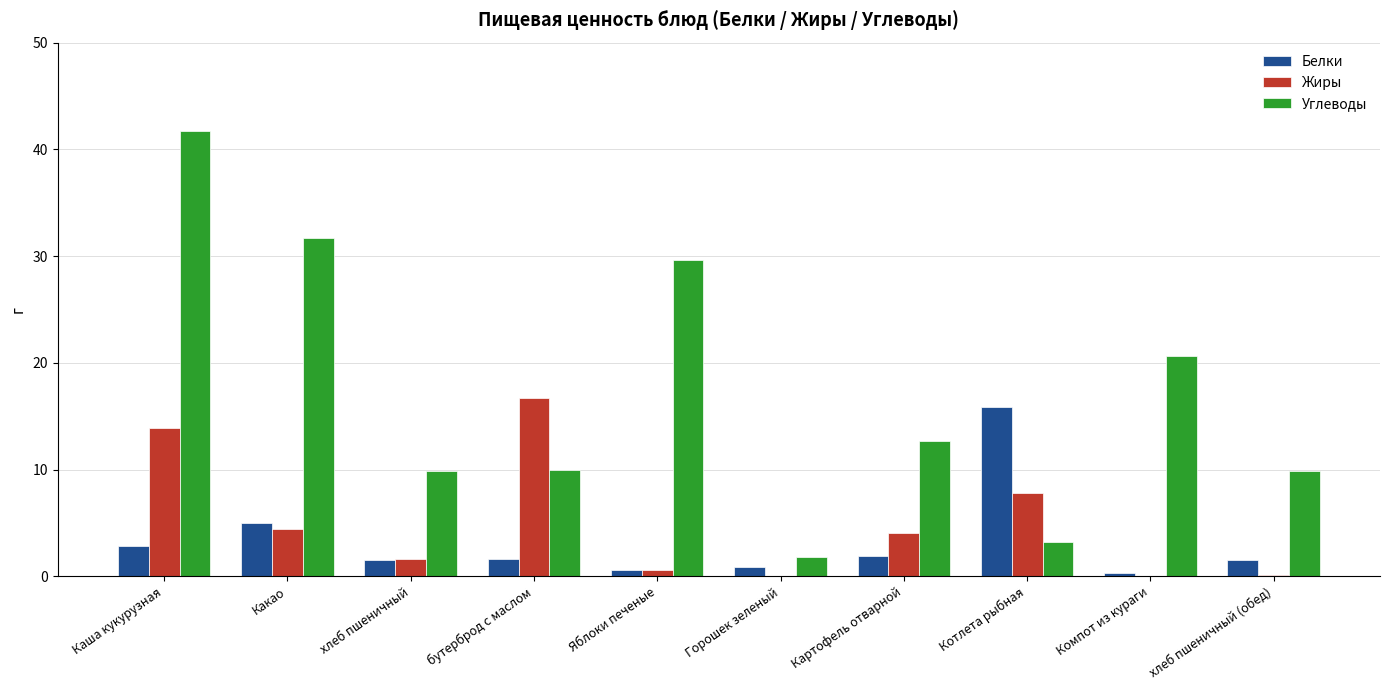

Is it true that Жиры equals 2.8 at Какао?

False